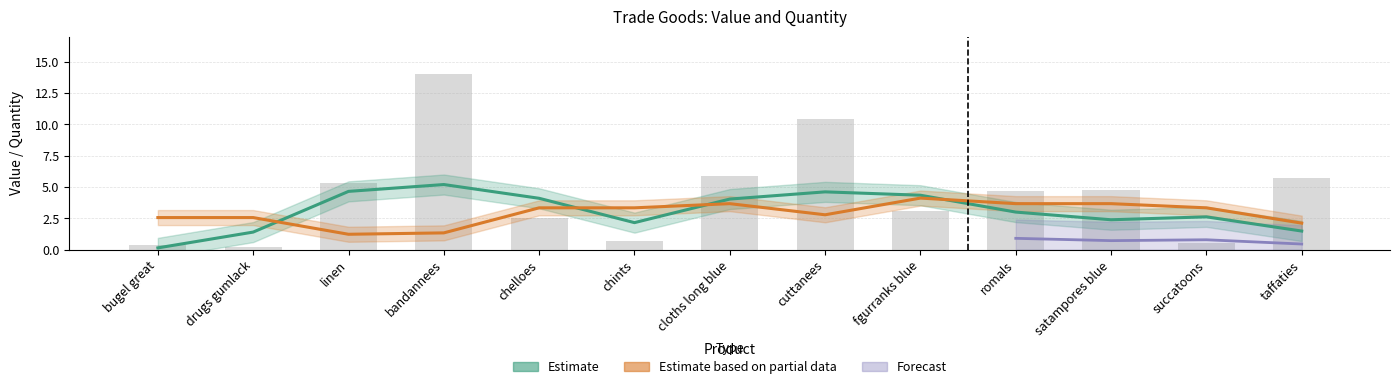

What is the label of the 7th bar from the right?

cloths long blue